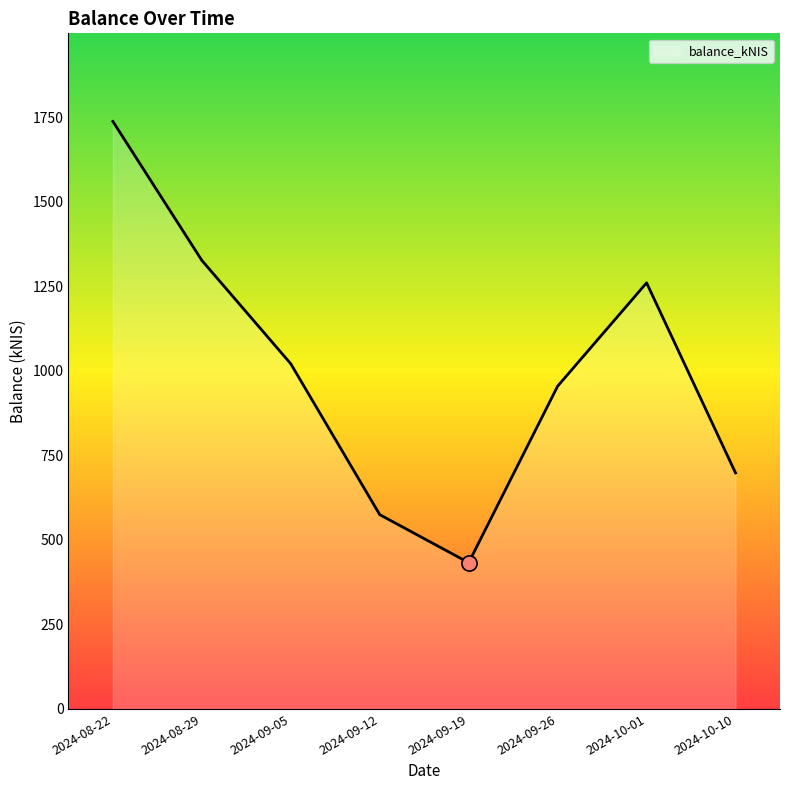

What is the change in value from 2024-09-12 to 2024-10-01?

+685.9